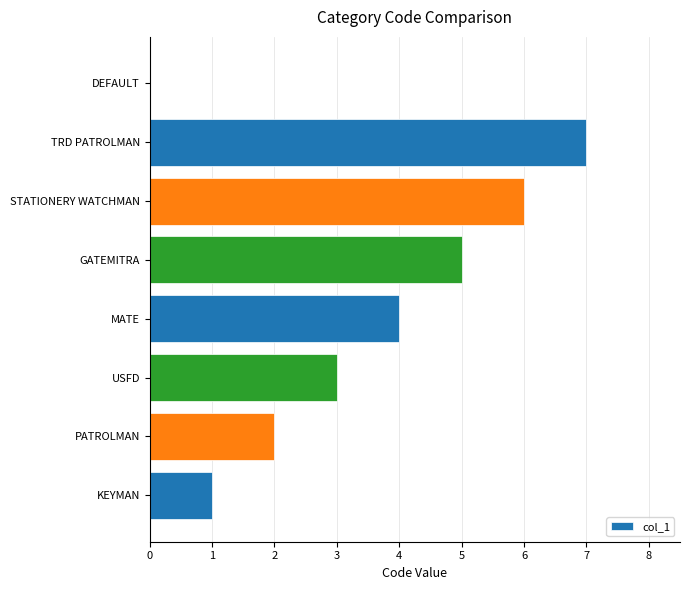

The chart shows a value of 4 at USFD. True or false?

False